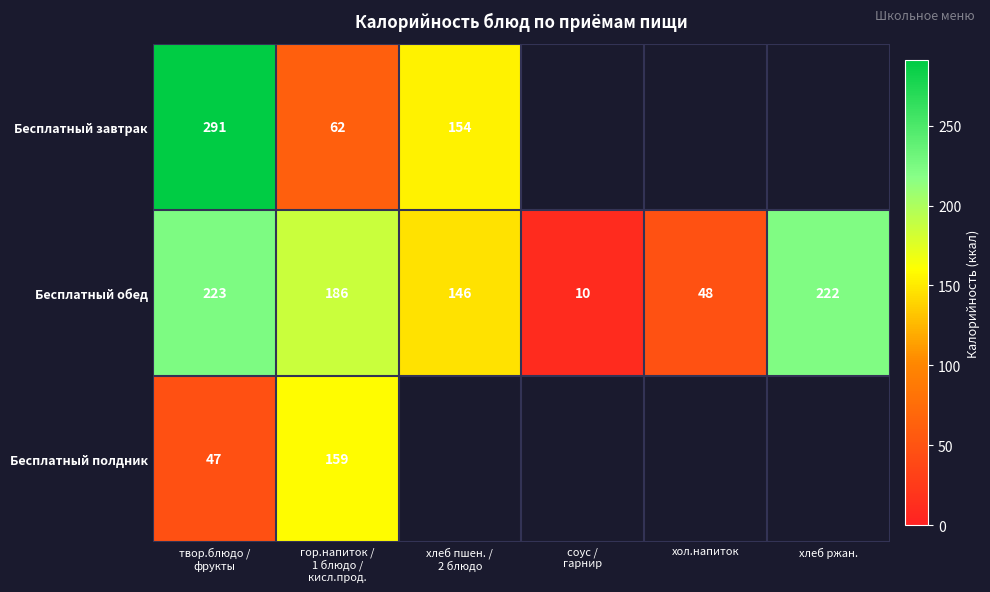

How many data points in Бесплатный обед are less than 186?

3